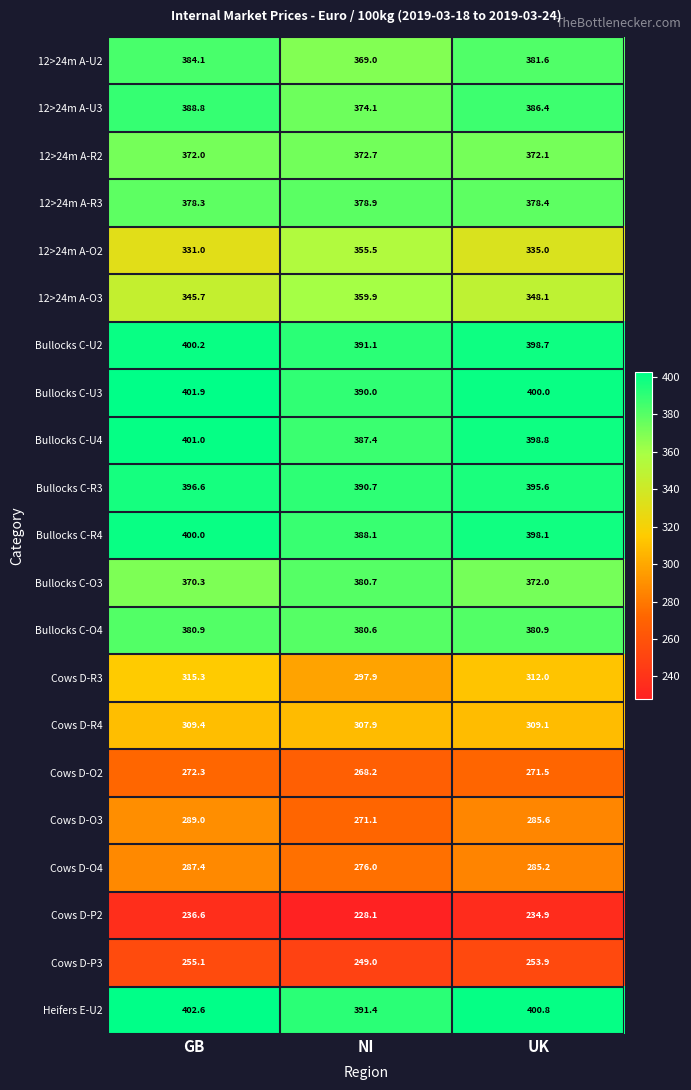

How many categories are shown in the chart?

3